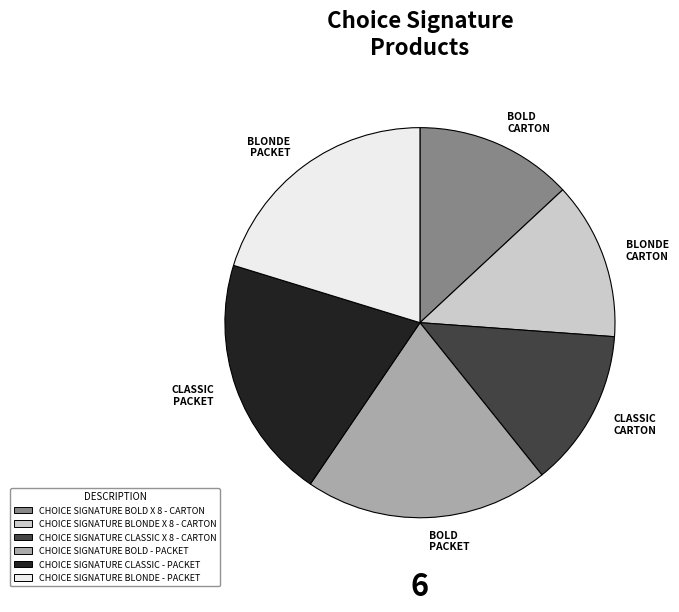

Does BLONDE PACKET account for over 50% of the chart?

No